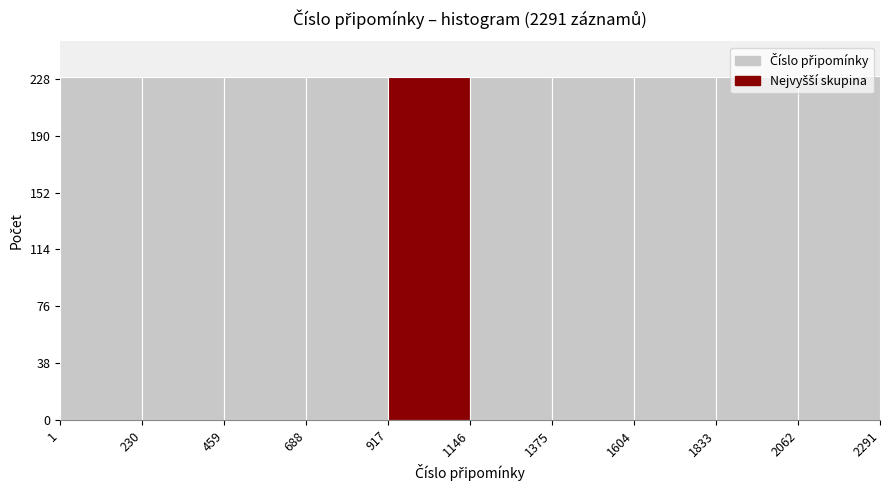

Reading left to right, transcribe this chart: for each bar, give the range it covers on the x-axis and its height. The values are not printed on the chart, so give them approximately, as read against the axis.

1 to 230: 230
230 to 459: 230
459 to 688: 230
688 to 917: 230
917 to 1146: 230
1146 to 1375: 230
1375 to 1604: 230
1604 to 1833: 230
1833 to 2062: 230
2062 to 2291: 230